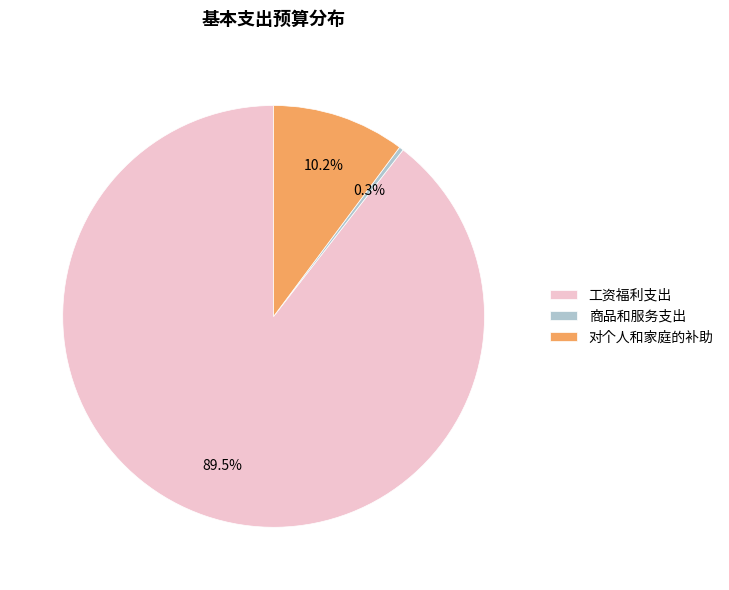

Which slice is the largest?

工资福利支出